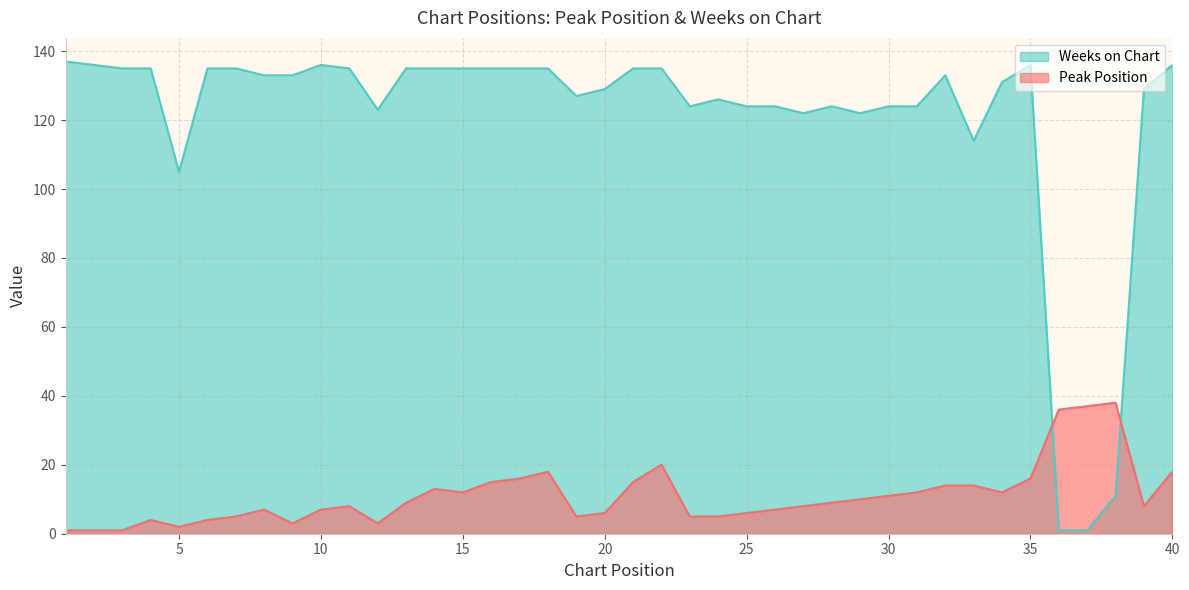

Rank the categories by Weeks on Chart value from lowest to highest.

36, 37, 38, 5, 33, 27, 29, 12, 23, 25, 26, 28, 30, 31, 24, 19, 20, 39, 34, 8, 9, 32, 3, 4, 6, 7, 11, 13, 14, 15, 16, 17, 18, 21, 22, 2, 10, 35, 40, 1